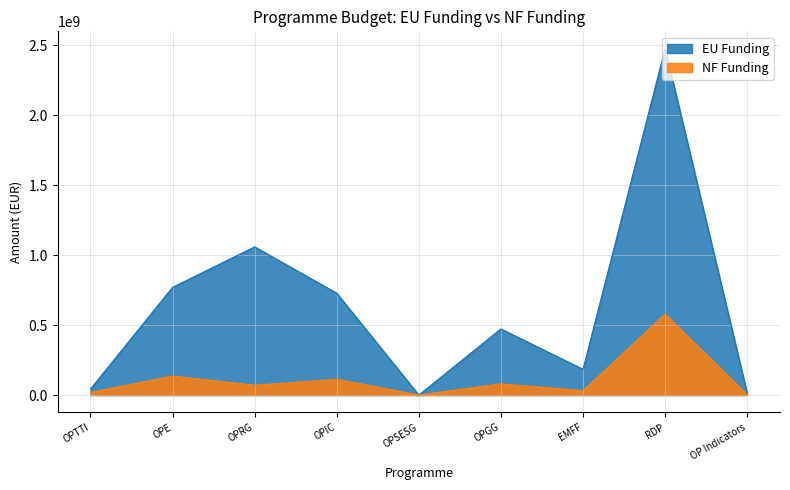

How many lines are shown in the chart?

2